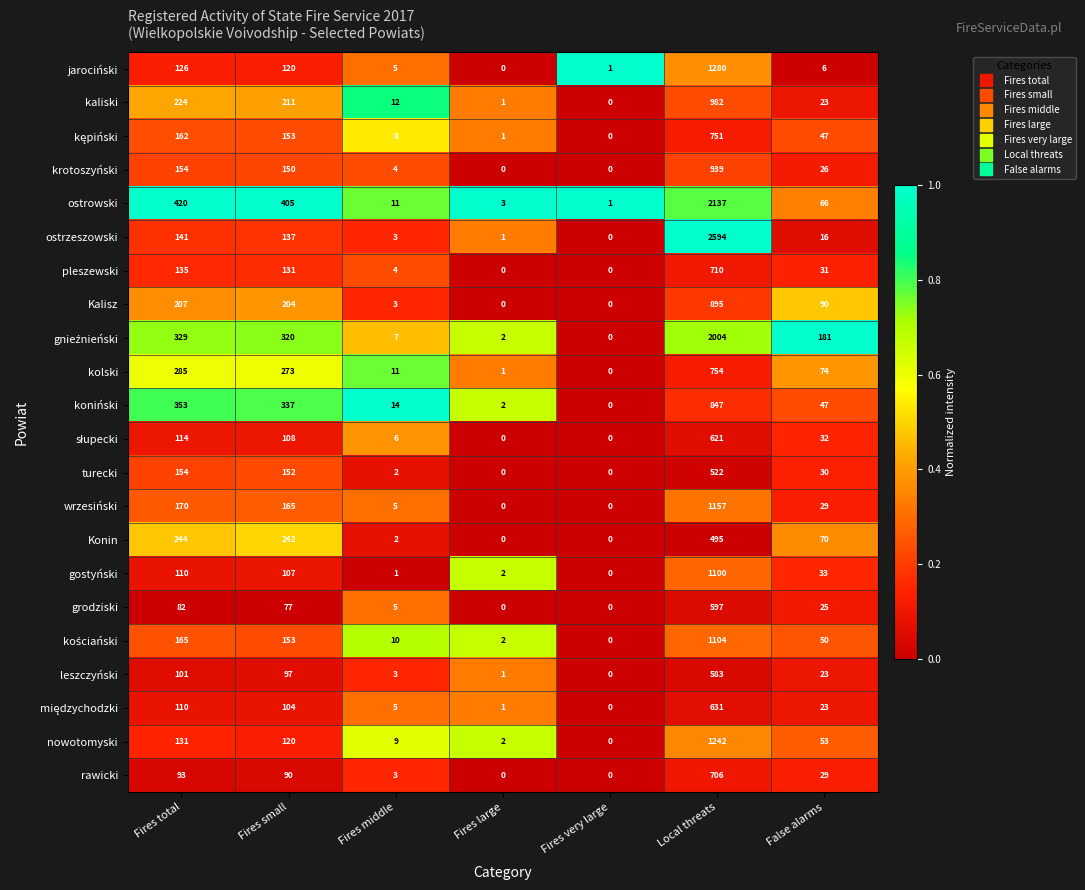

Which label corresponds to the largest value in the chart?

Local threats